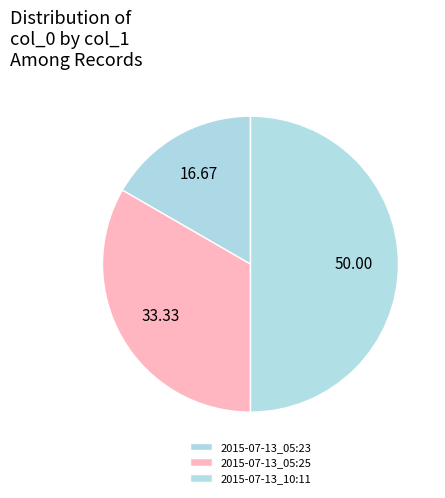

To the nearest percent, what percentage of the pie is 2015-07-13_05:25?

33%